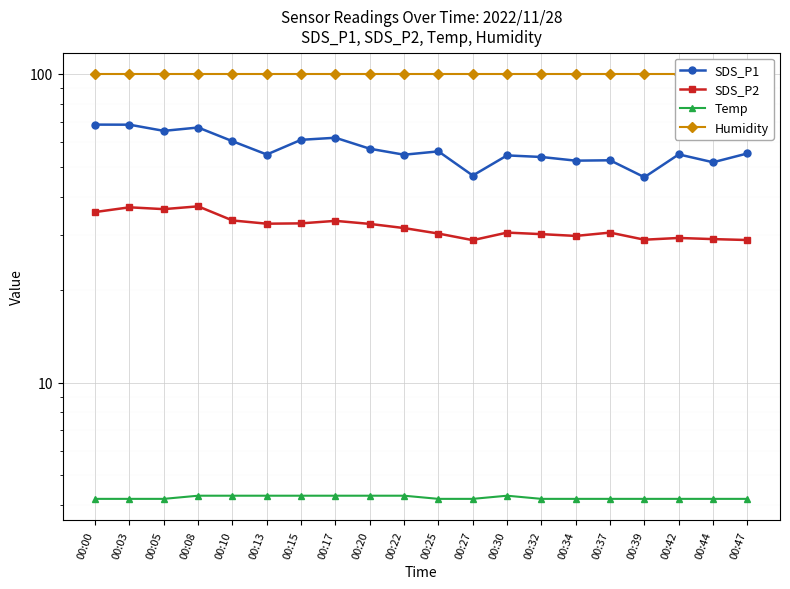

True or false: SDS_P2 and Temp cross at least once.

False